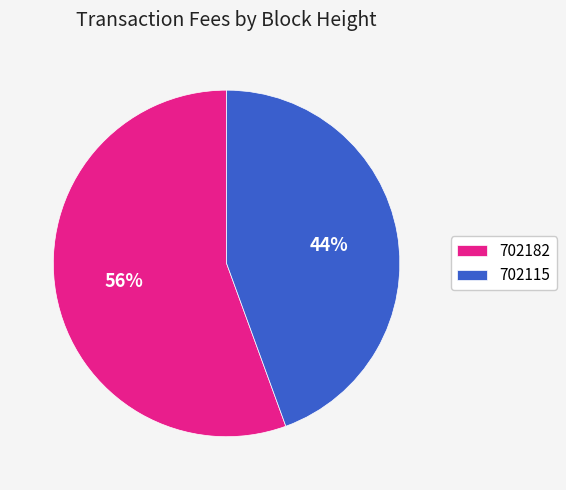

To the nearest percent, what percentage of the pie is 702115?

44%